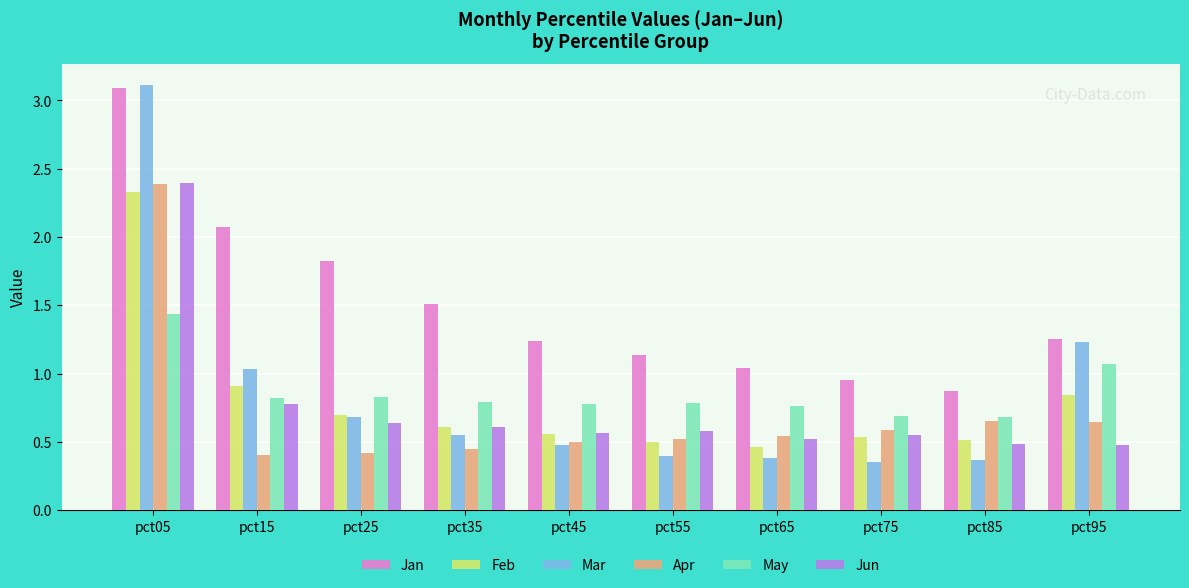

Which series has the widest spread of values?

Mar